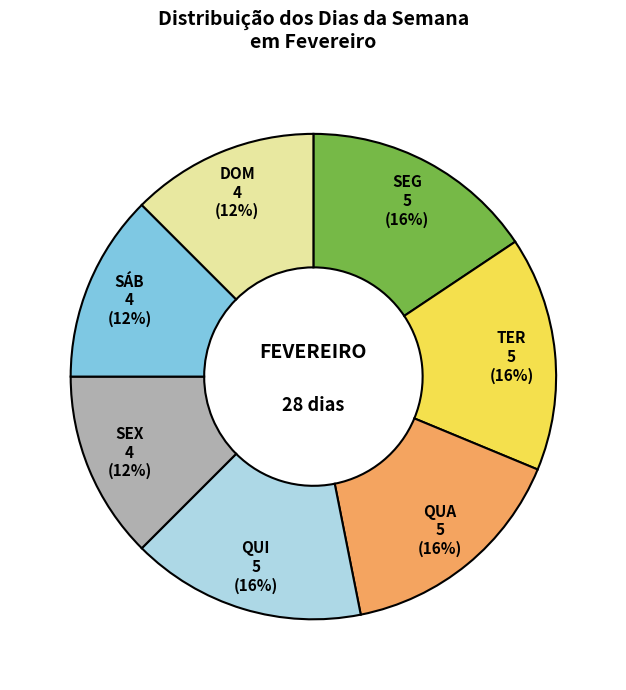

To the nearest percent, what is the average slice percentage?

14%